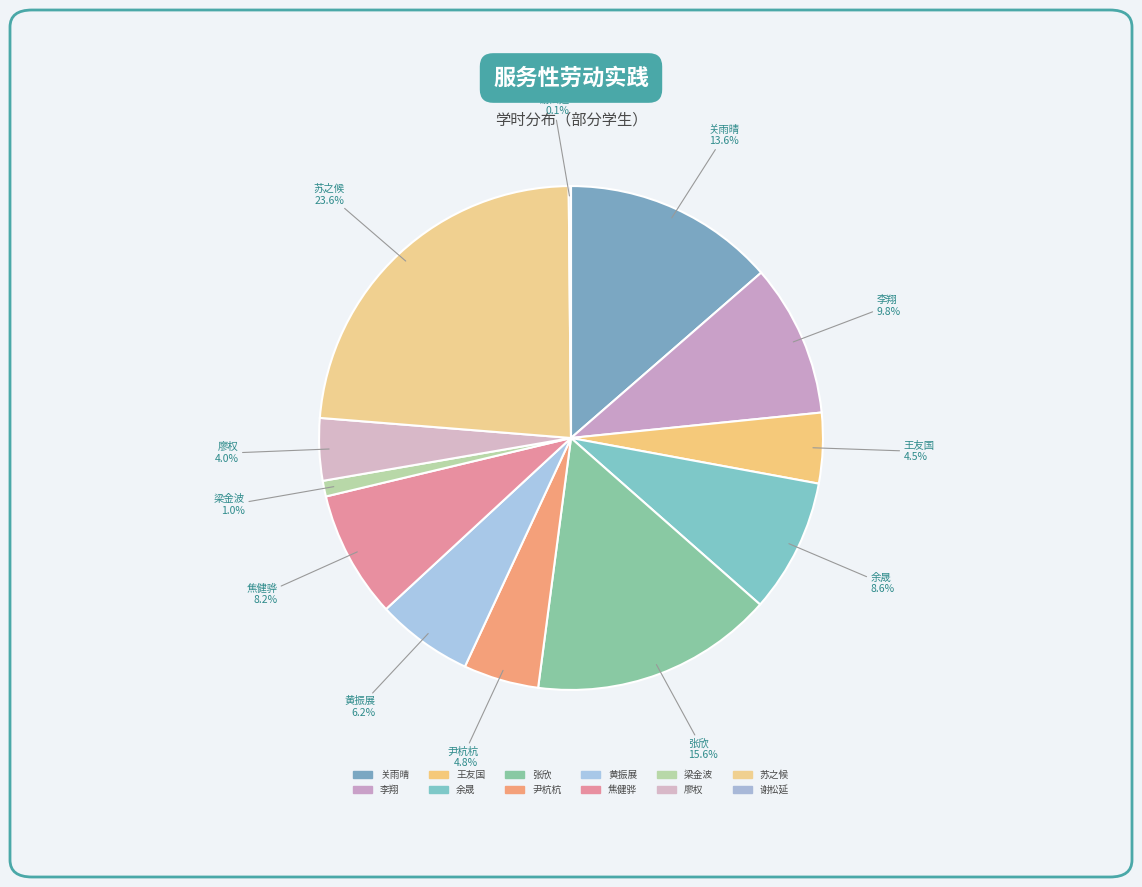

Is 关雨晴 the majority of the pie?

No